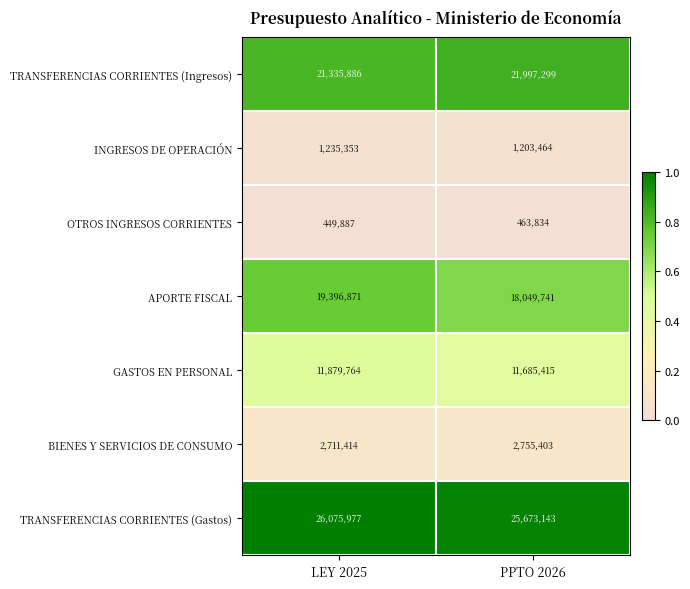

Which series has the largest total across all categories?

TRANSFERENCIAS CORRIENTES (Gastos)